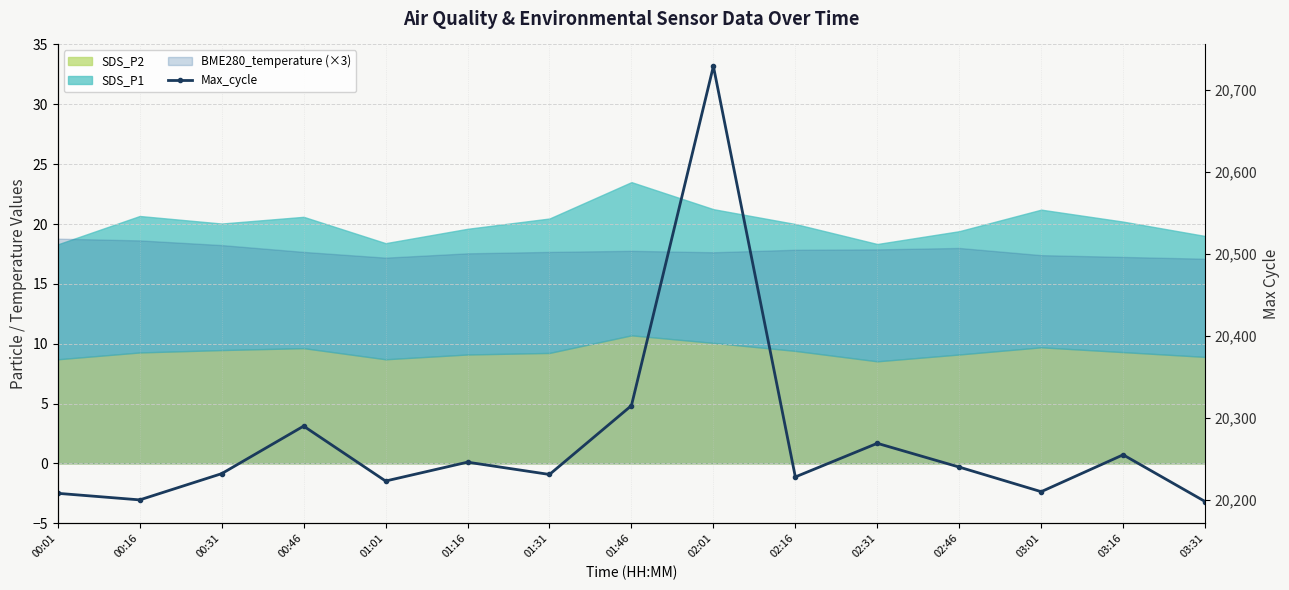

What is the sum of all values?

304074